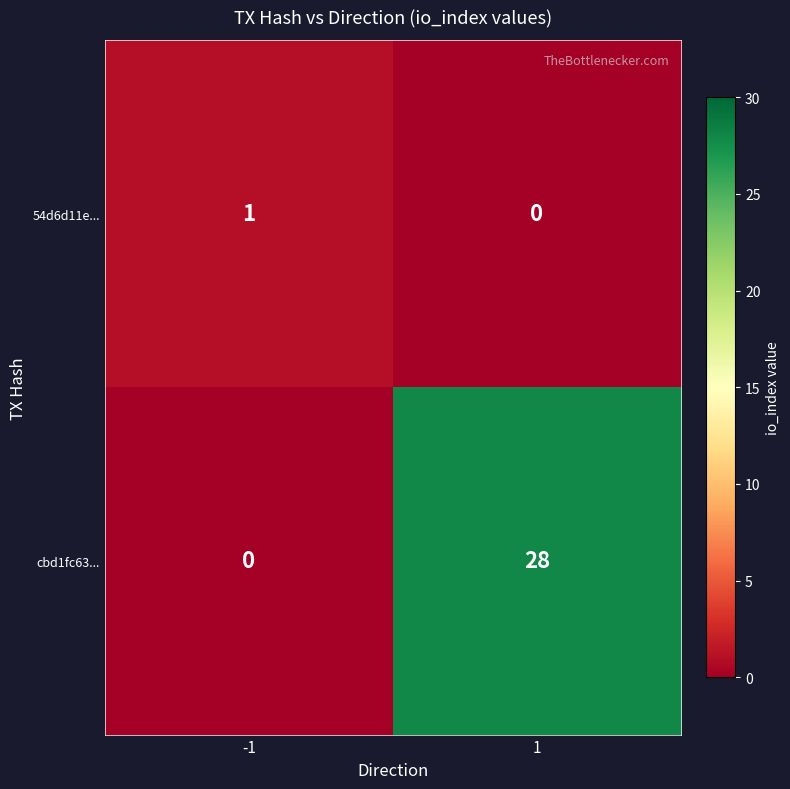

List the series in order of their peak value, lowest first.

54d6d11e..., cbd1fc63...